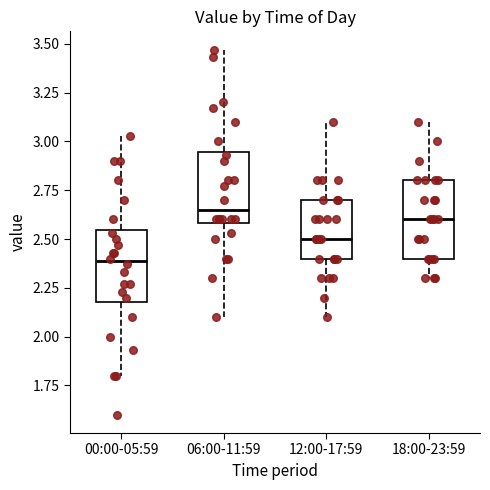

Where is the upper edge of the box for 18:00-23:59 on the y-axis? The values are not printed on the chart, so give them approximately, as read against the axis.

2.80